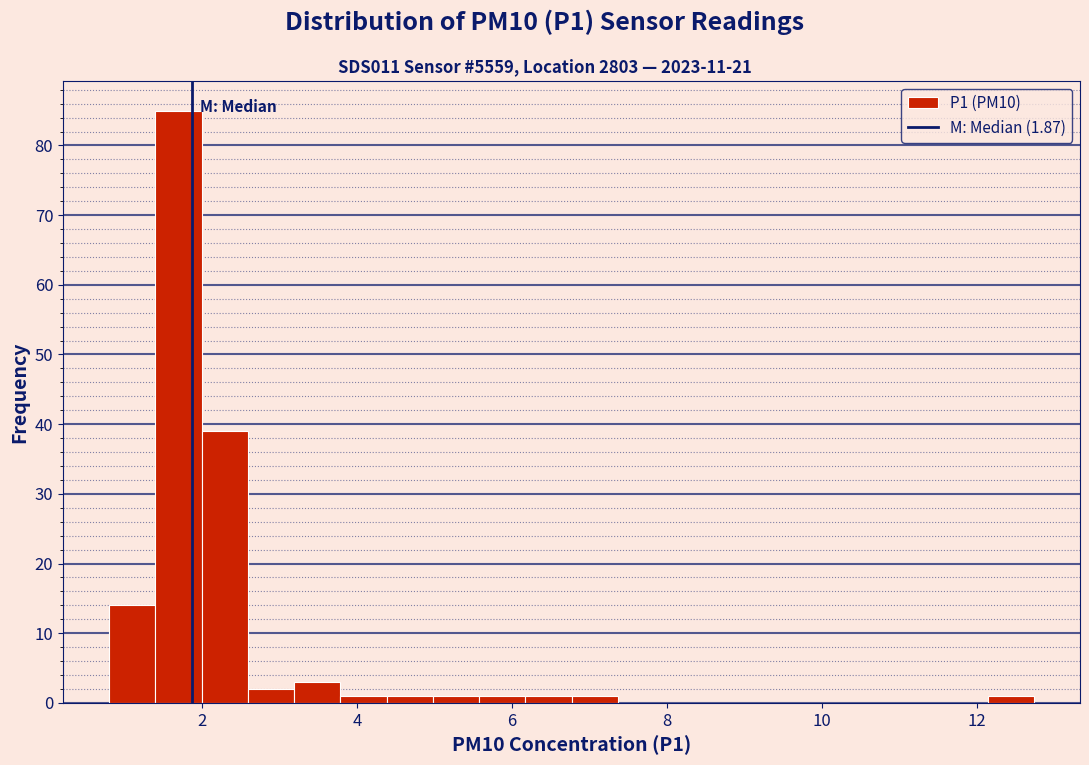

Around what value on the x-axis is the tallest bar? Give the approximate position of its centre, as read against the axis.

1.6